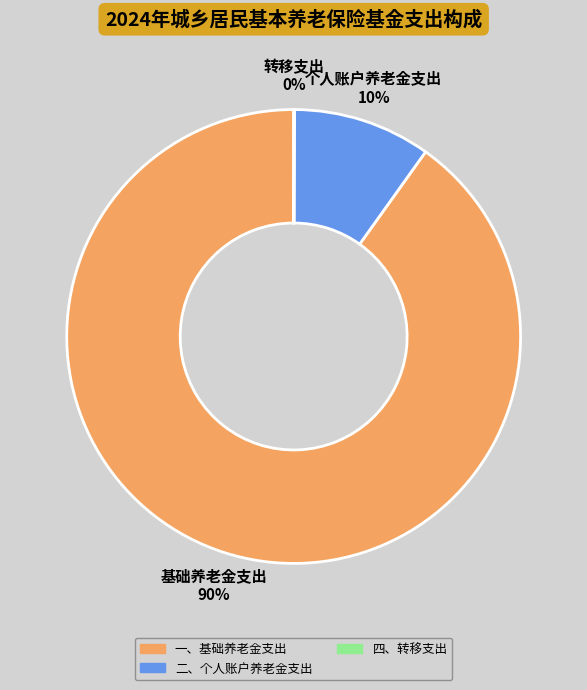

What is the majority slice?

一、基础养老金支出